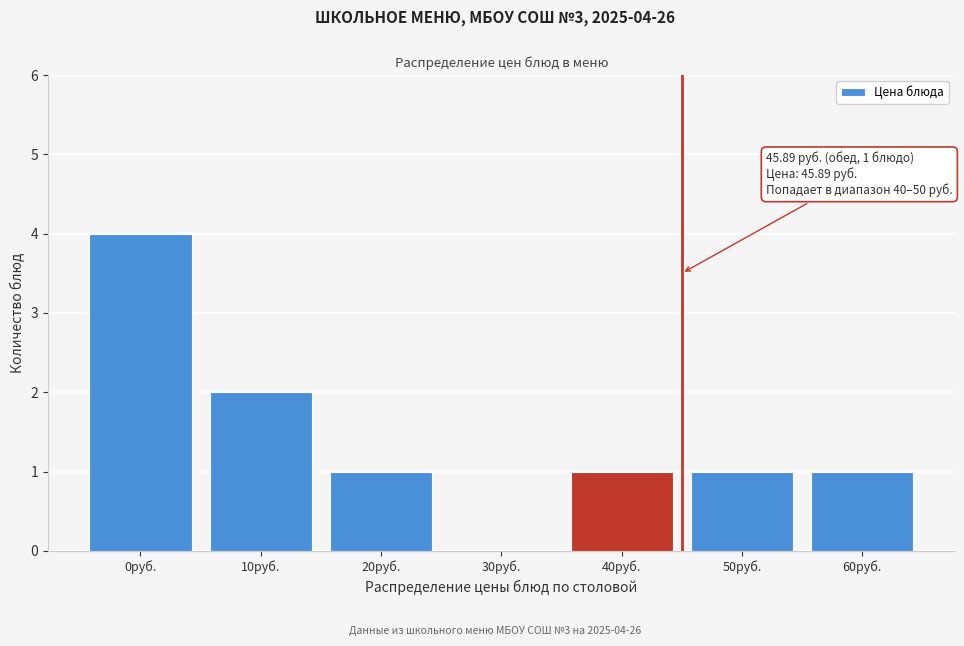

Reading left to right, transcribe all the data shown in this chart.

0руб.=4	10руб.=2	20руб.=1	30руб.=0	40руб.=1	50руб.=1	60руб.=1